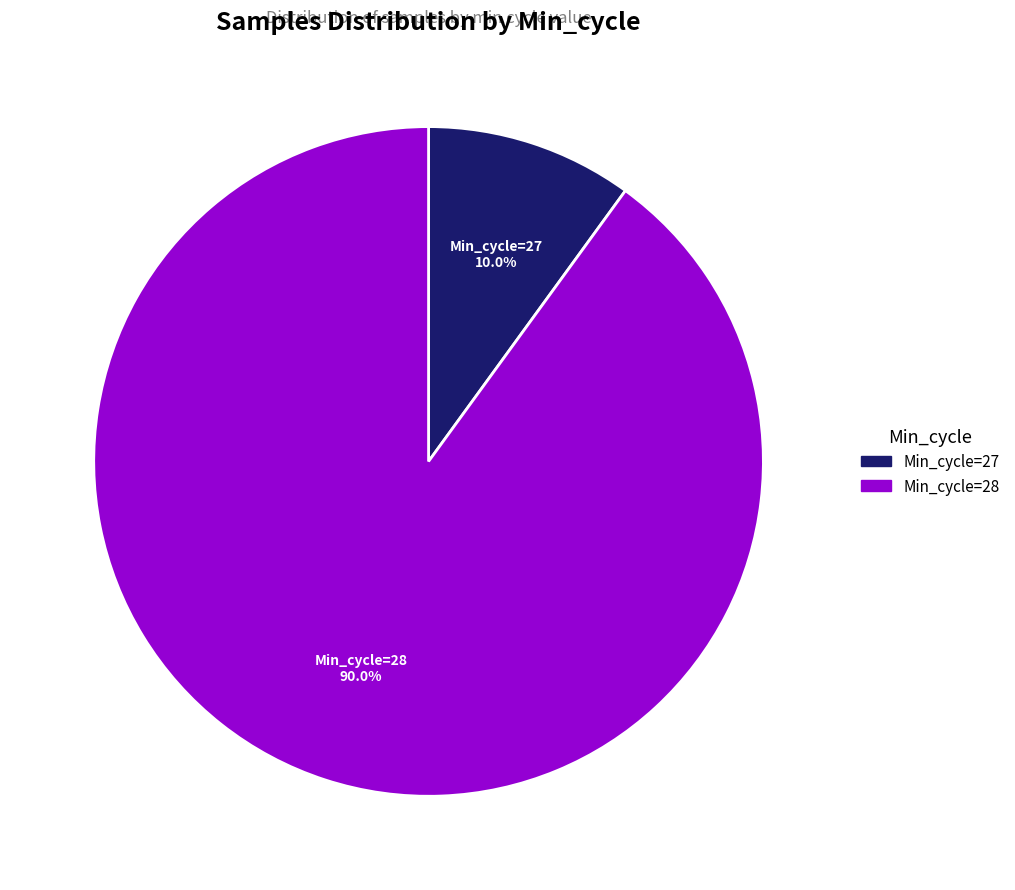

Rank the categories by value from highest to lowest.

Min_cycle=28, Min_cycle=27